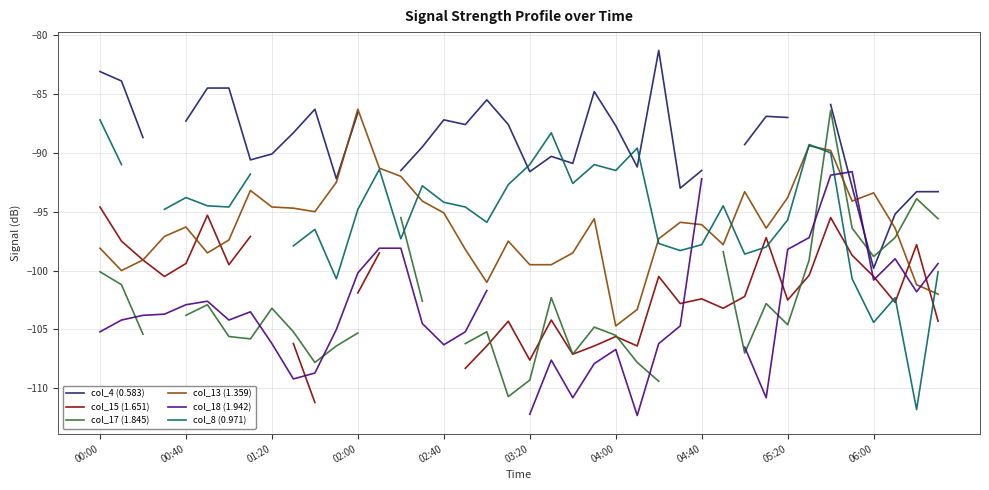

Does the chart have visible grid lines?

Yes